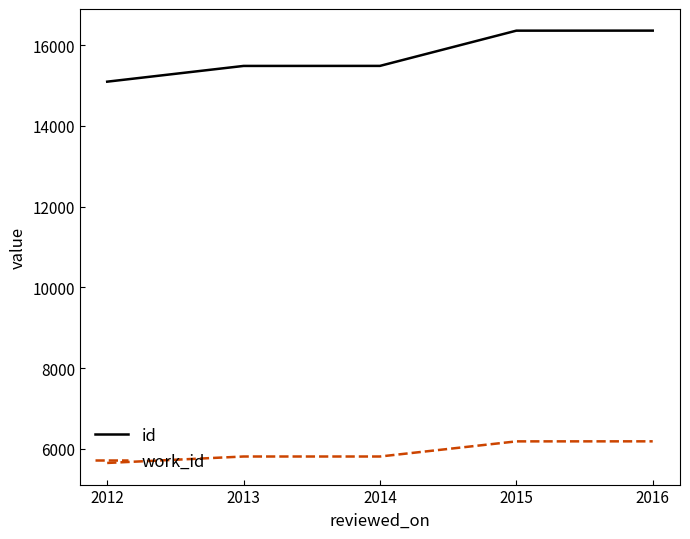

What is the spread (max minus min) of values at 2016?

10177